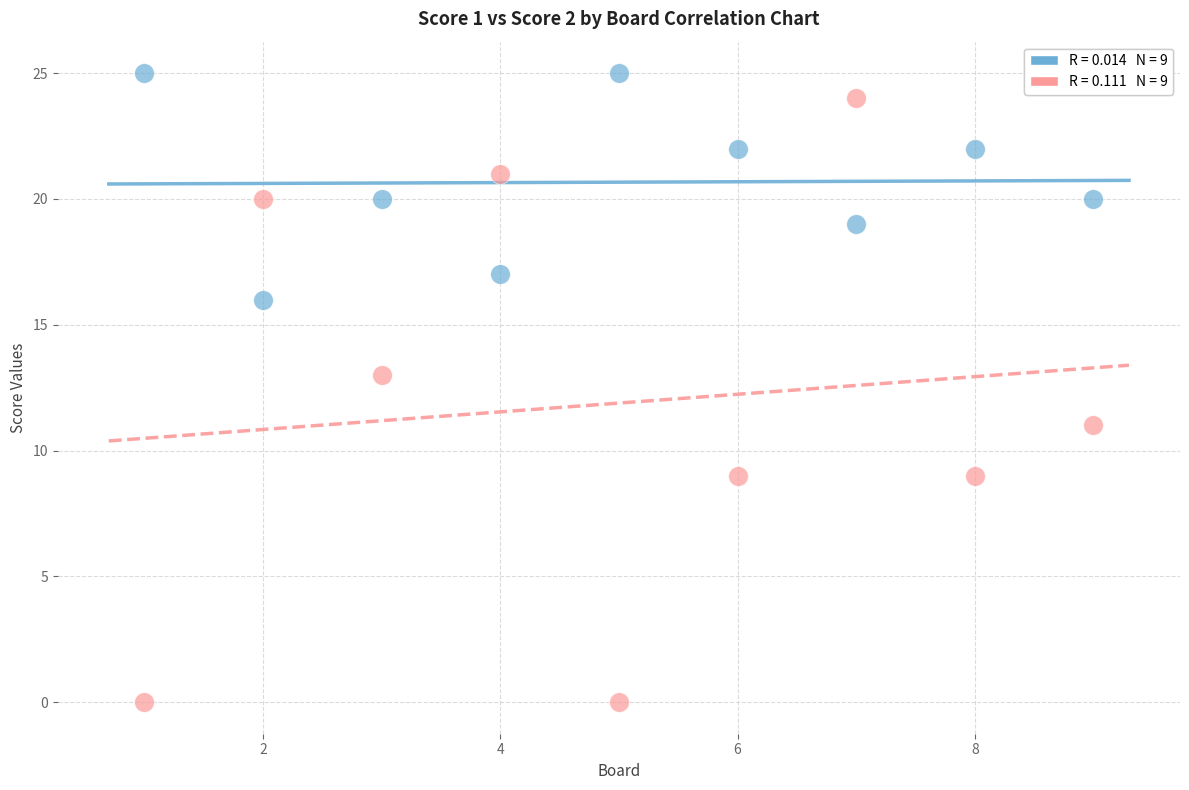

Across all data points, what is the range of Y values (max minus min)?

25